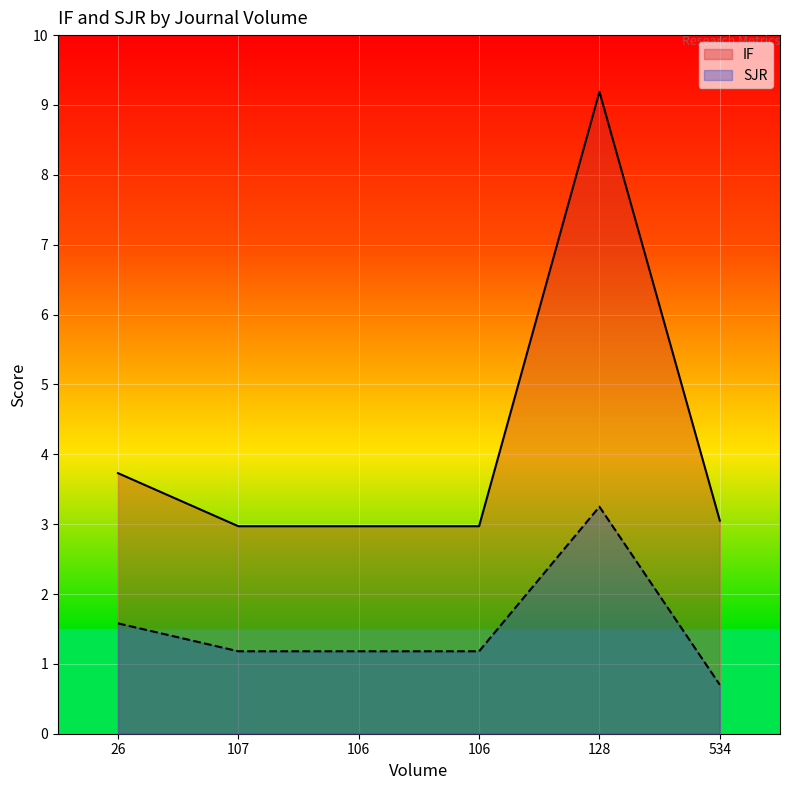

Which series has the largest total across all categories?

IF